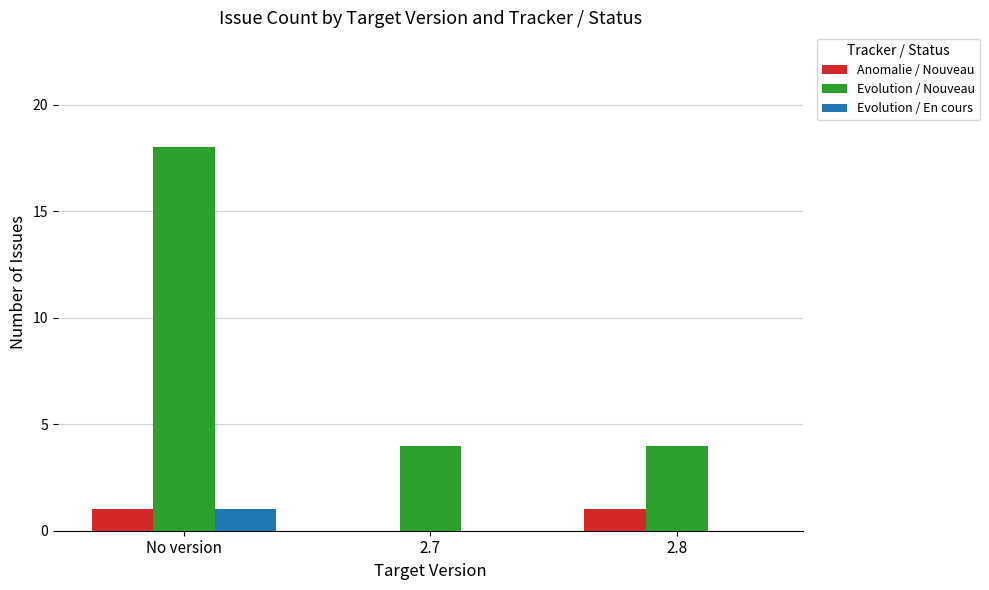

At which category does the chart reach its peak across all series?

No version